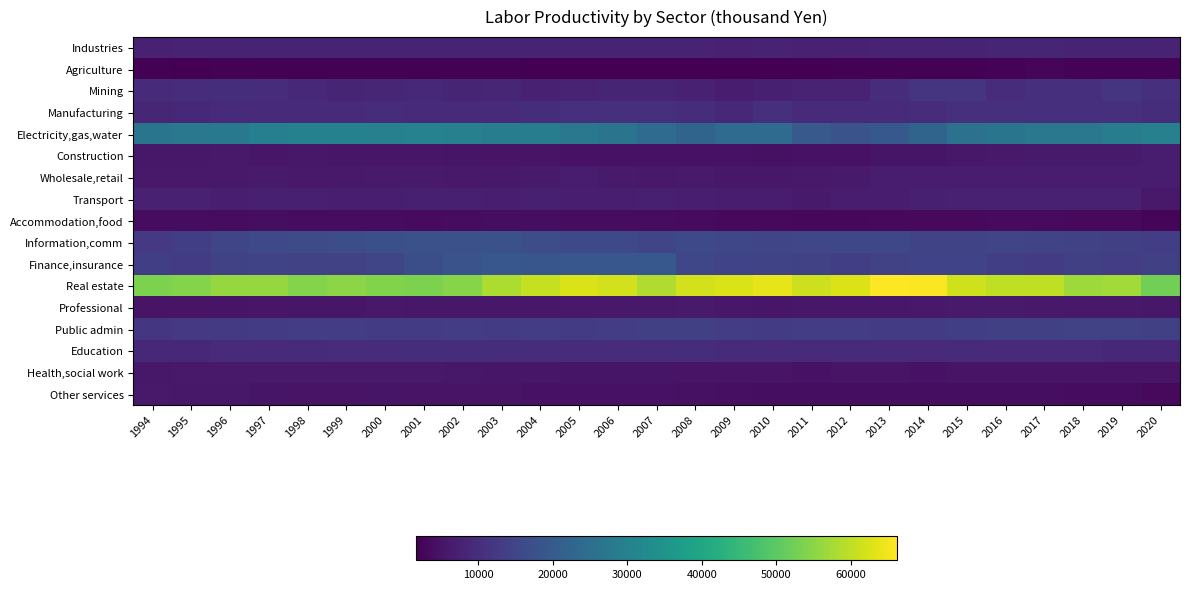

Which category has the highest value across all series?

2013